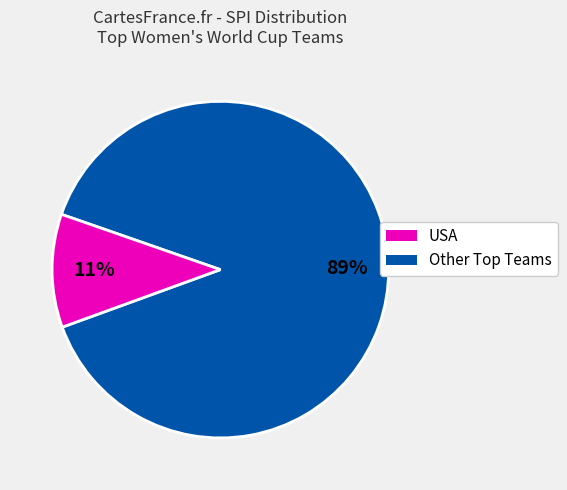

Is there any slice that represents more than half of the pie?

Yes